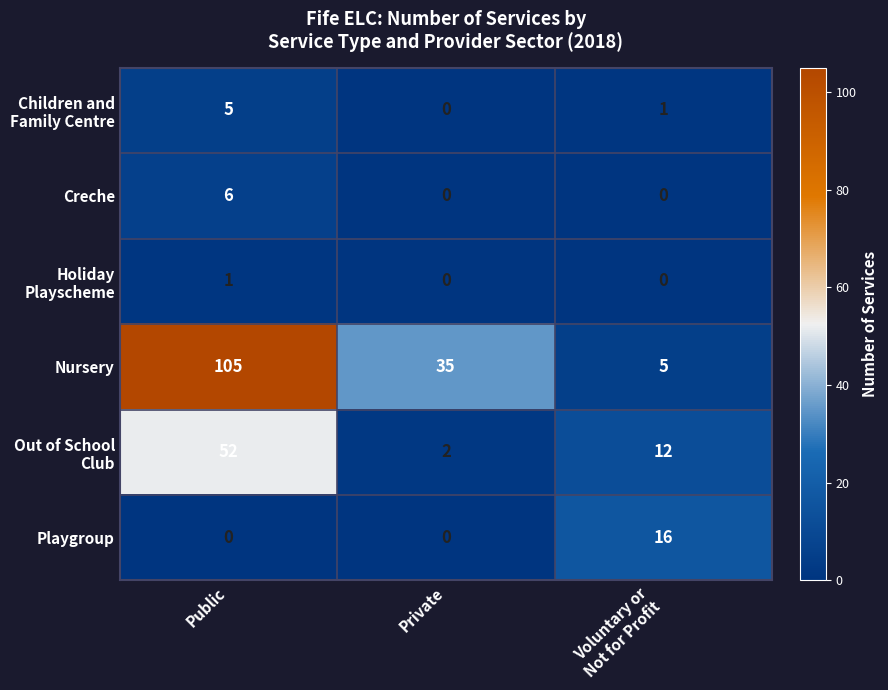

What is the average value of the Playgroup series?

5